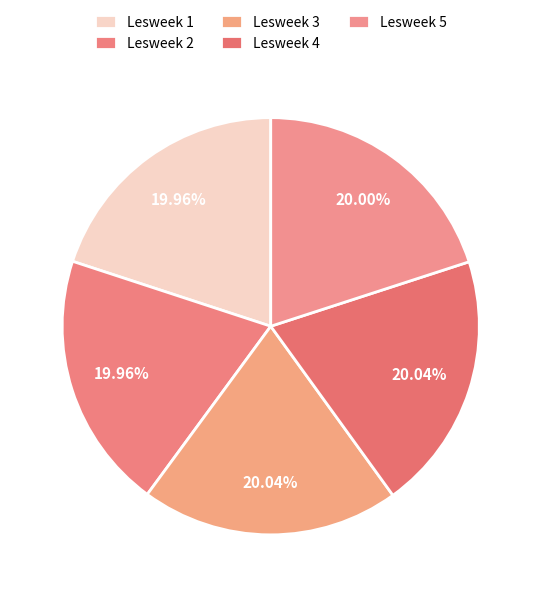

Approximately how many times larger is the value at Lesweek 3 compared to Lesweek 1?

1.0